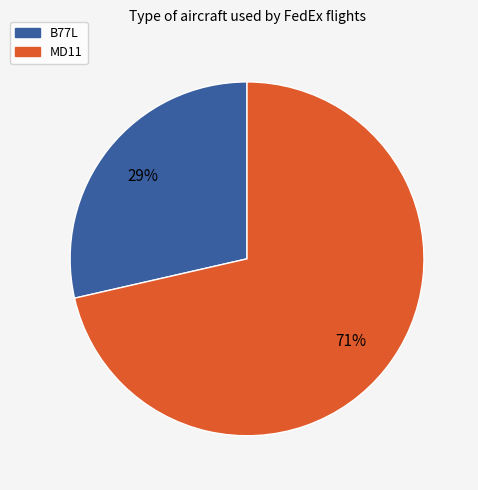

Rank the categories by value from highest to lowest.

MD11, B77L